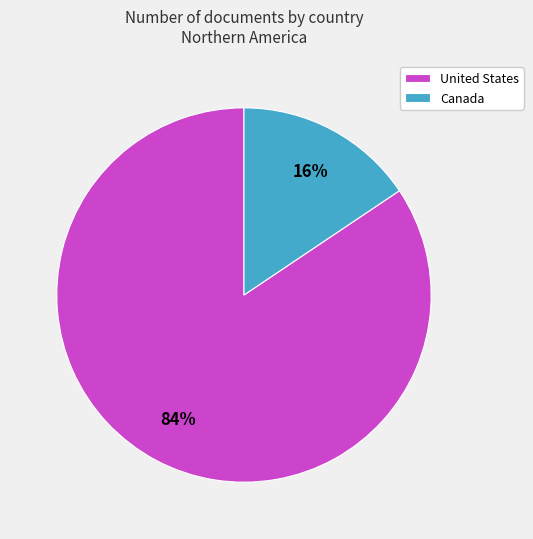

Which has a higher value, Canada or United States?

United States